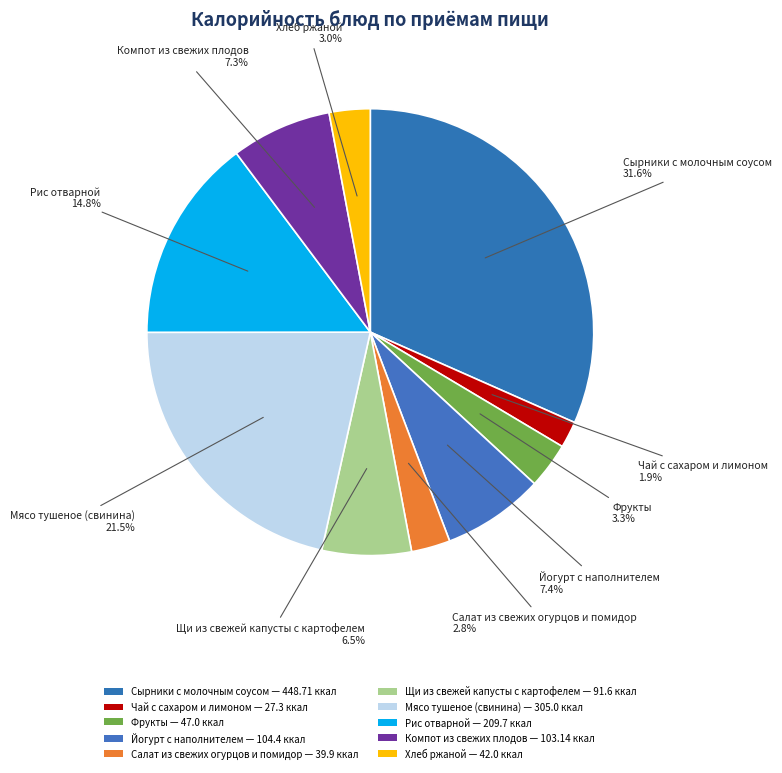

What is the change in value from Фрукты to Йогурт с наполнителем?

+57.4